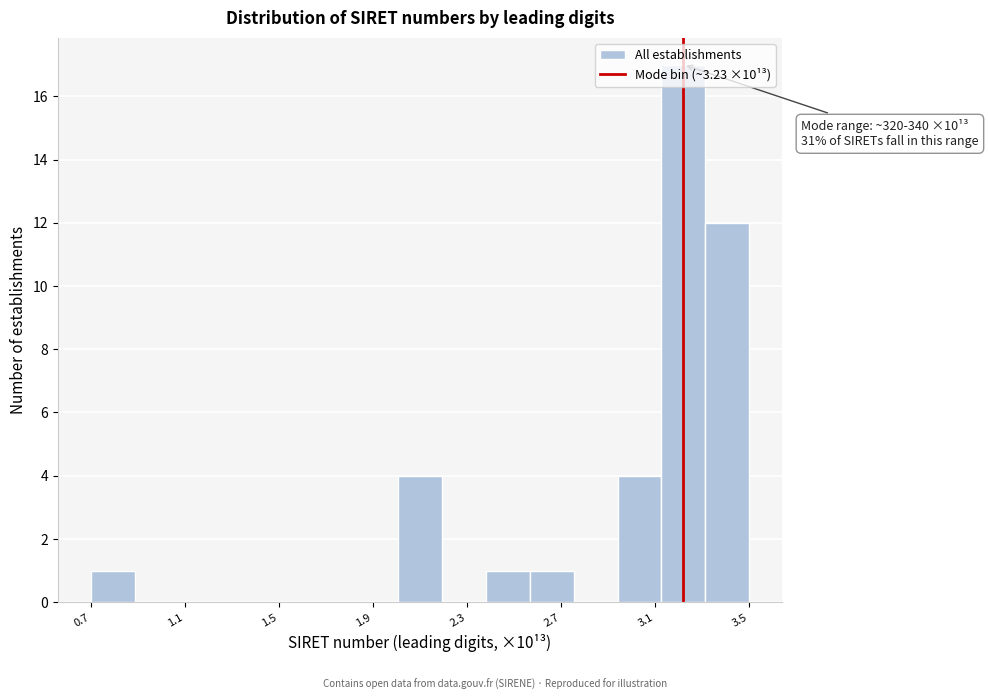

Around what value on the x-axis is the tallest bar? Give the approximate position of its centre, as read against the axis.

3.25